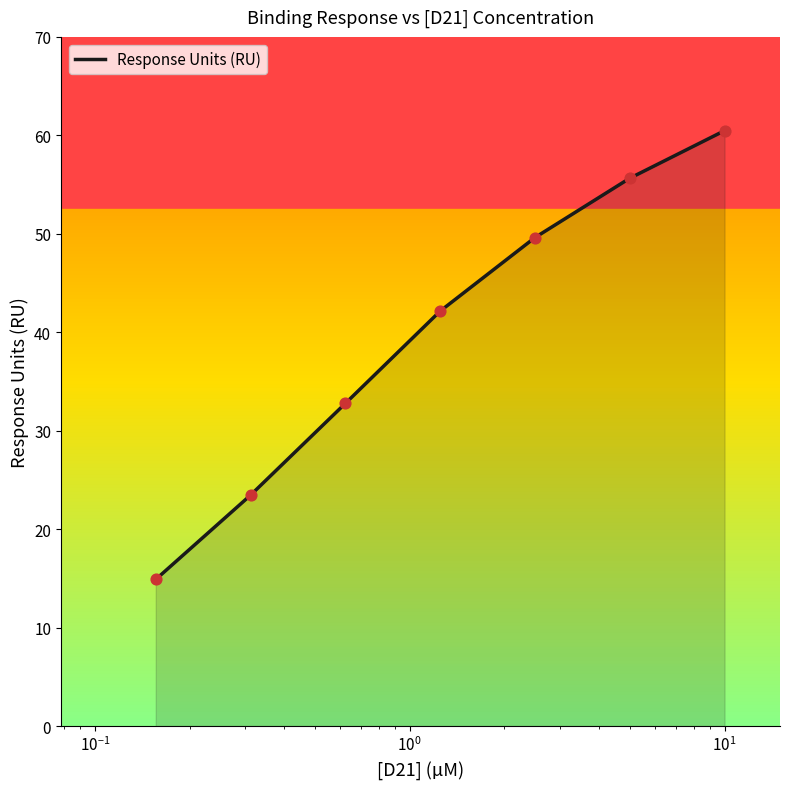

What is the sum of all values?

279.0